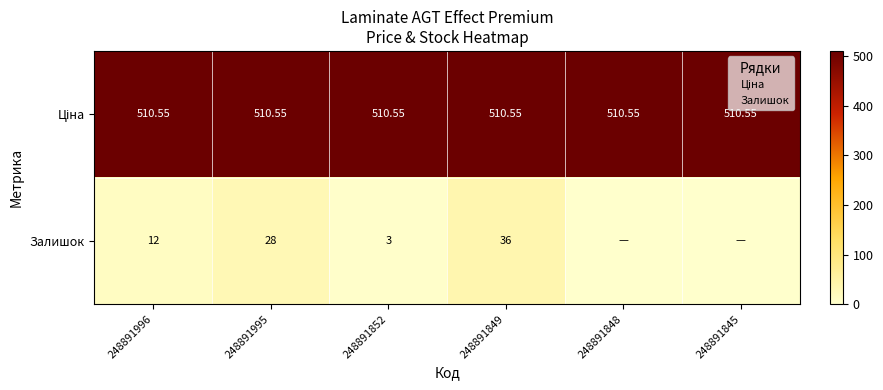

Is it true that Ціна equals 862.0 at 248891849?

False